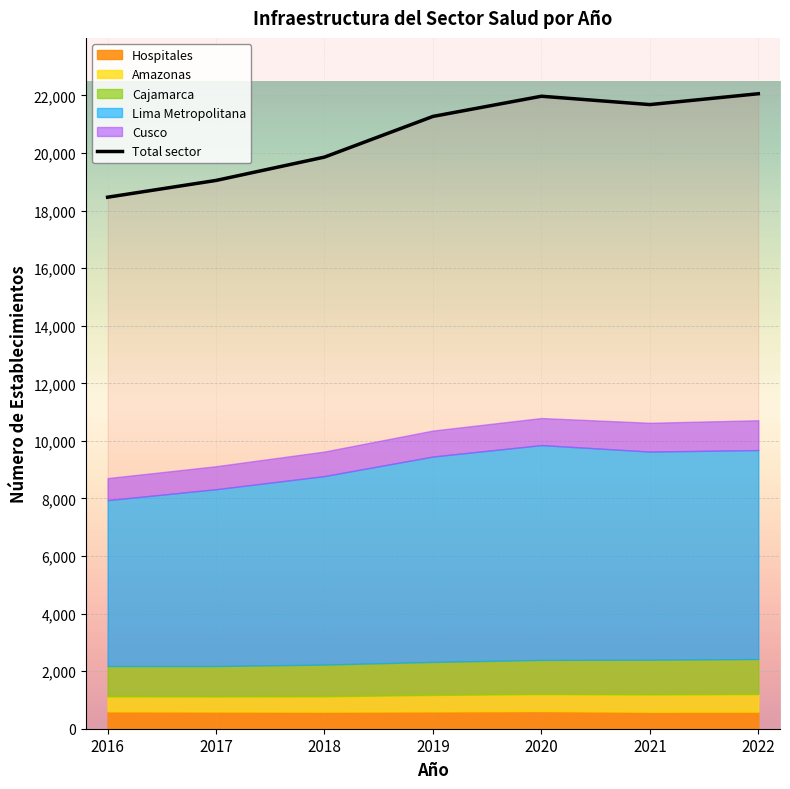

What is the difference between the values at 2017 and 2016?

583